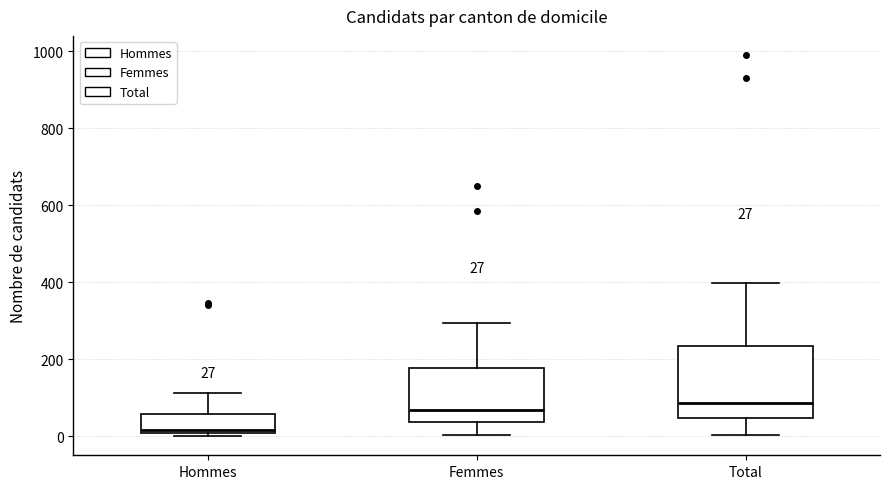

Which box has the lowest median line?

Hommes